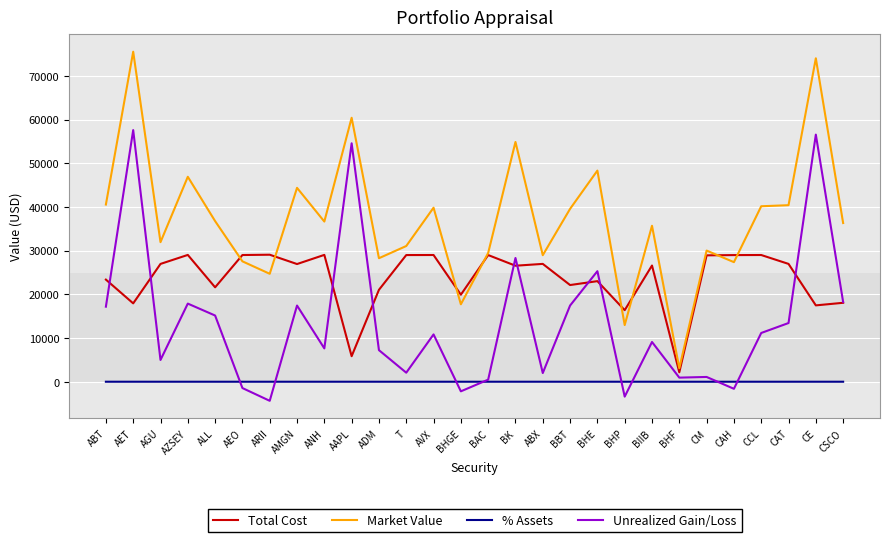

What are all the series names shown in the legend?

Total Cost, Market Value, % Assets, Unrealized Gain/Loss